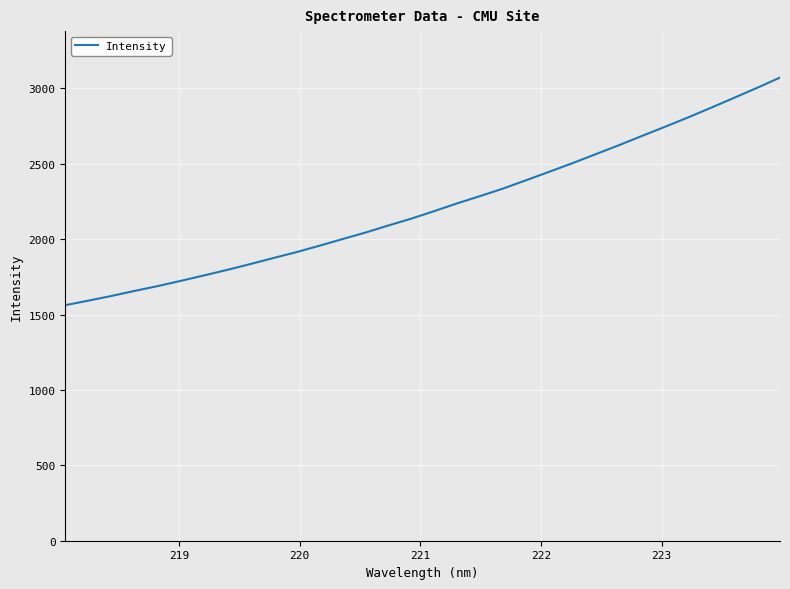

What is the smallest value displayed?

1562.5